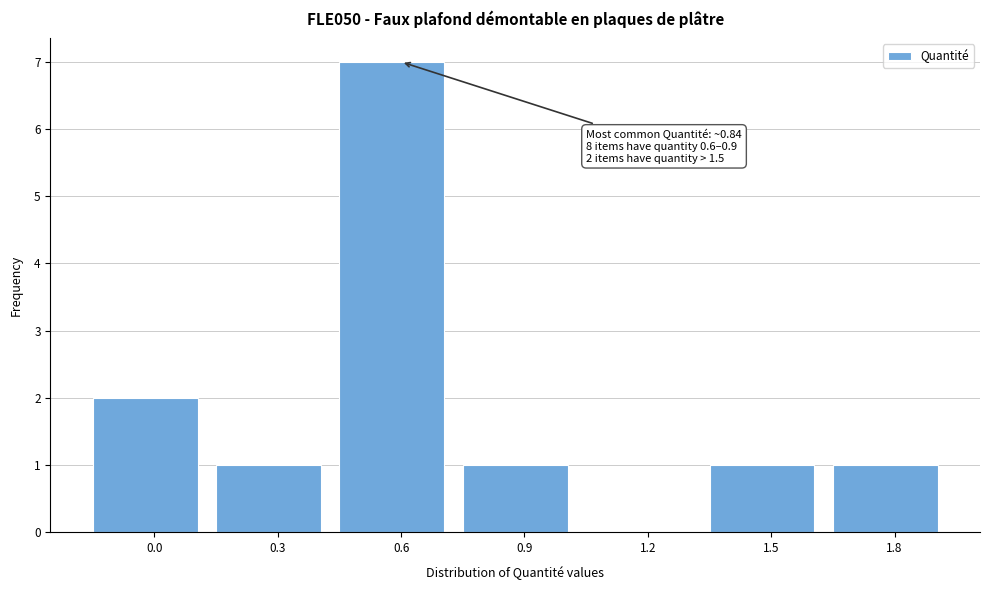

Reading right to left, list all the values displayed in this chart.

1.8=1	1.5=1	1.2=0	0.9=1	0.6=7	0.3=1	0.0=2